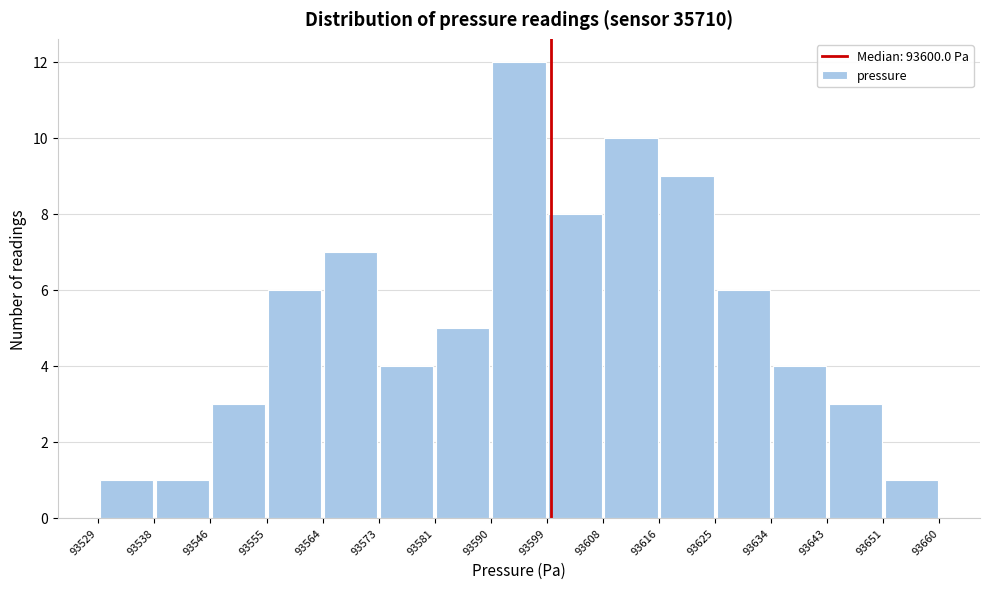

Reading left to right, list every bar in this chart as the range it spans on the x-axis followed by its height. The values are not printed on the chart, so give them approximately, as read against the axis.

93529 to 93538: 1
93538 to 93546: 1
93546 to 93555: 3
93555 to 93564: 6
93564 to 93573: 7
93573 to 93581: 4
93581 to 93590: 5
93590 to 93599: 12
93599 to 93608: 8
93608 to 93616: 10
93616 to 93625: 9
93625 to 93634: 6
93634 to 93643: 4
93643 to 93651: 3
93651 to 93660: 1